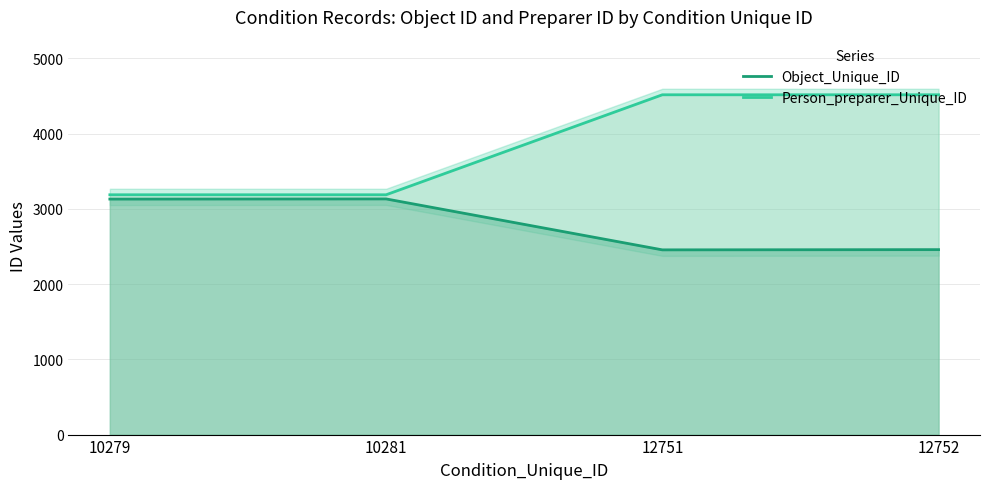

What is the minimum value for Object_Unique_ID?

2455